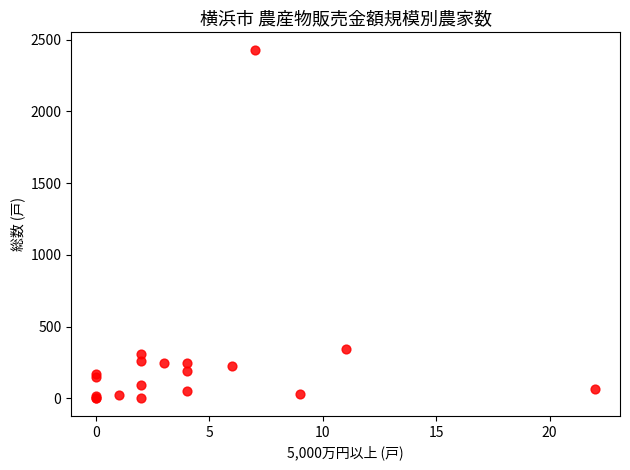

What Y value in the scatter plot is closest to 1215?

344